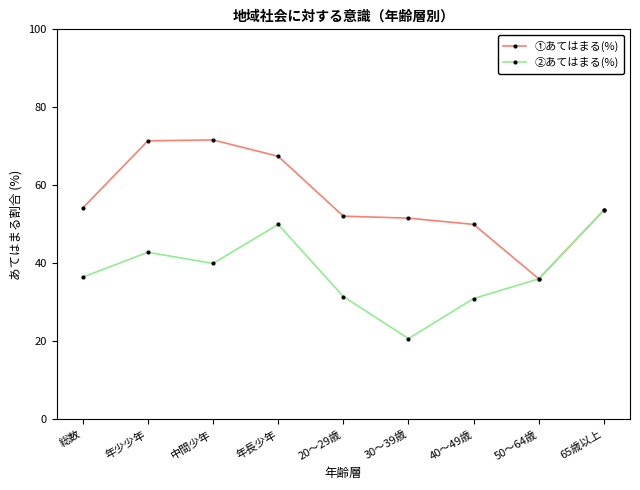

What is the highest value of the ①あてはまる(%) series?

71.7